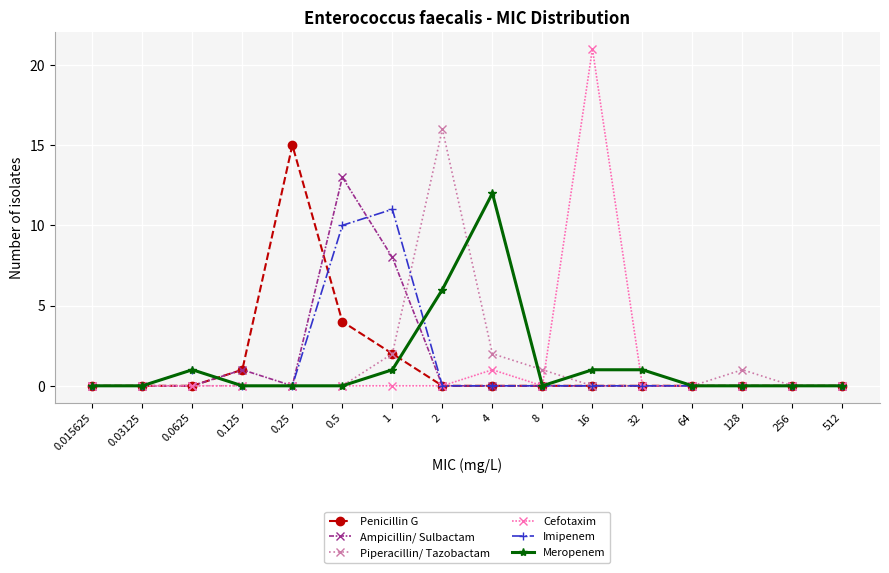

The Ampicillin/ Sulbactam series shows 8 at 1. True or false?

True